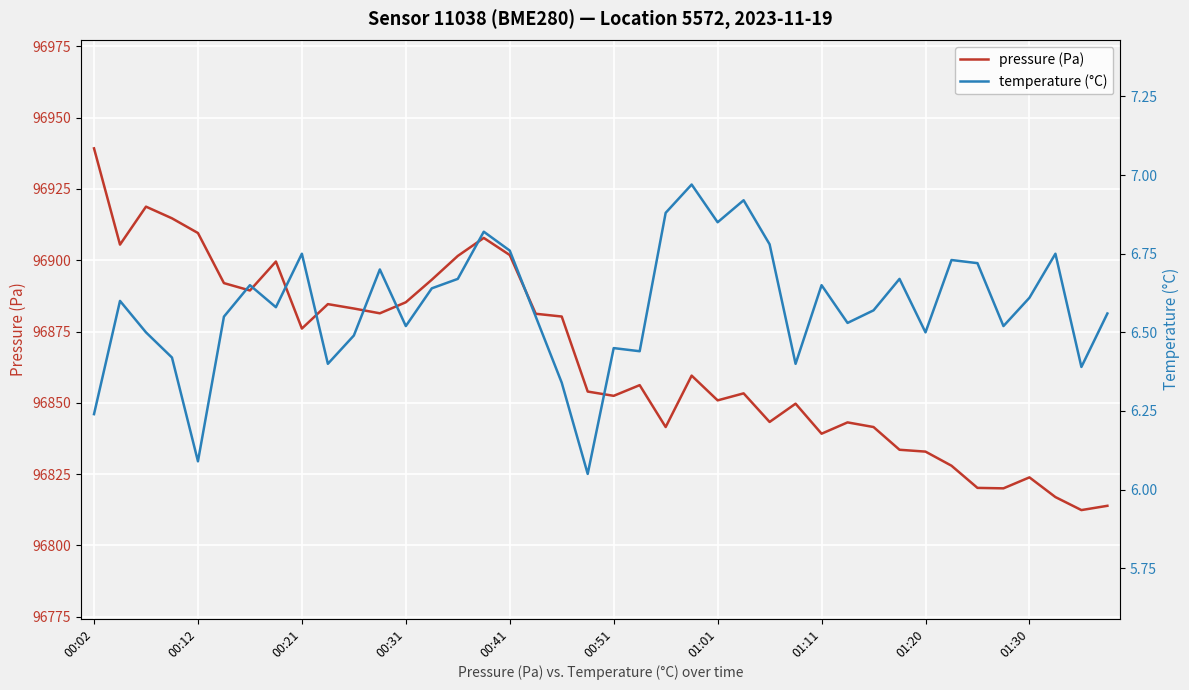

True or false: temperature (°C) and pressure (Pa) intersect in this chart.

False